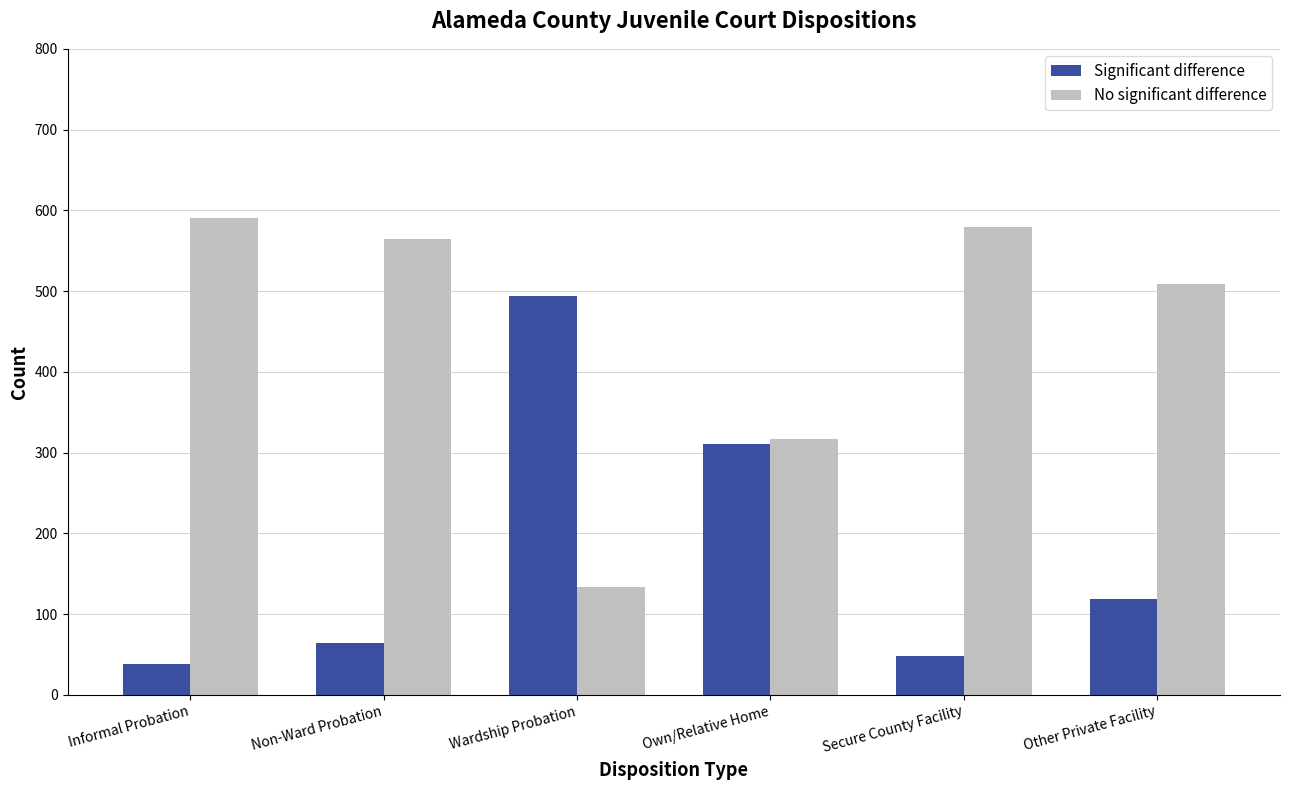

How many data points does each series have?

6